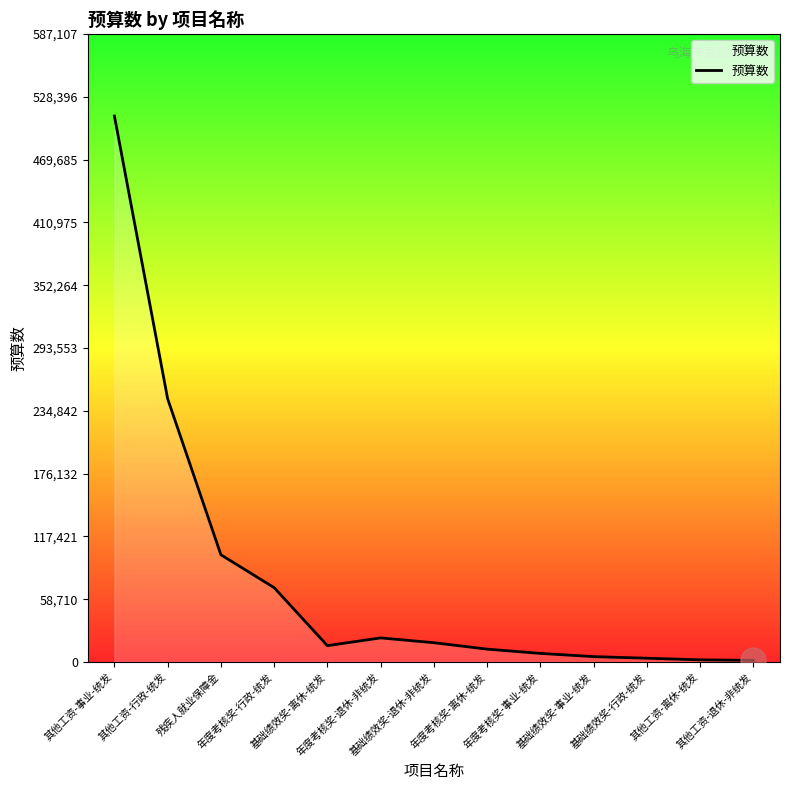

What is the maximum value shown in the chart?

510528.0